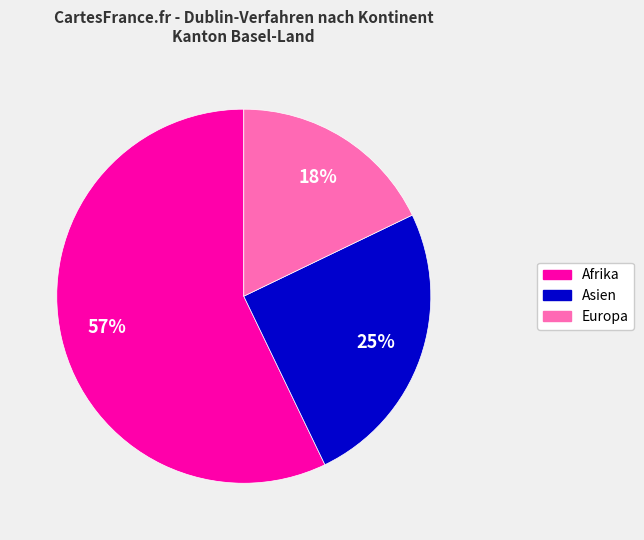

To the nearest percent, what is the difference between the largest and smallest slice percentages?

39%